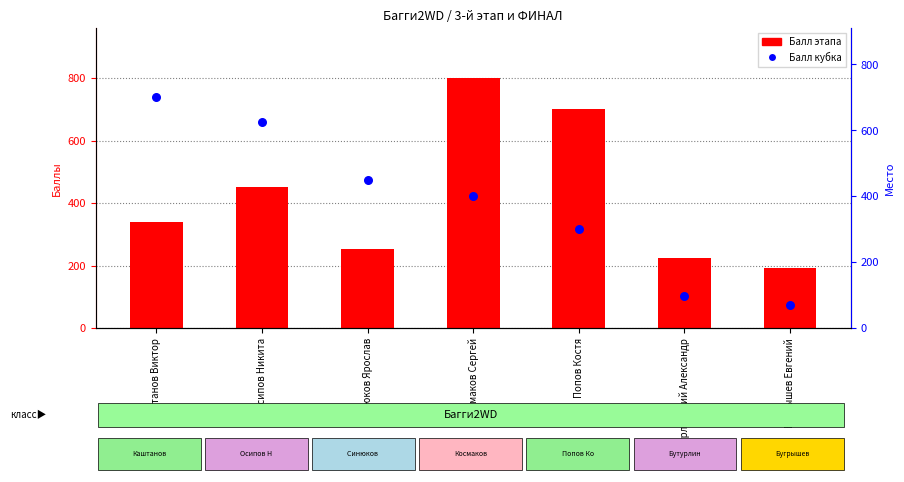

What are all the series names shown in the legend?

Балл этапа, Балл кубка